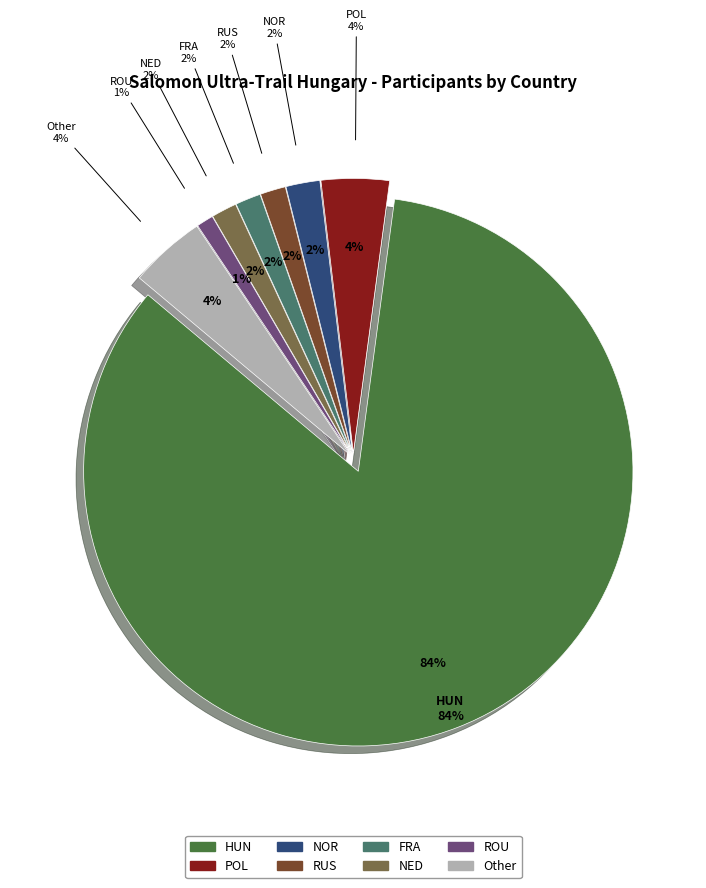

How many segments does this pie chart have?

8